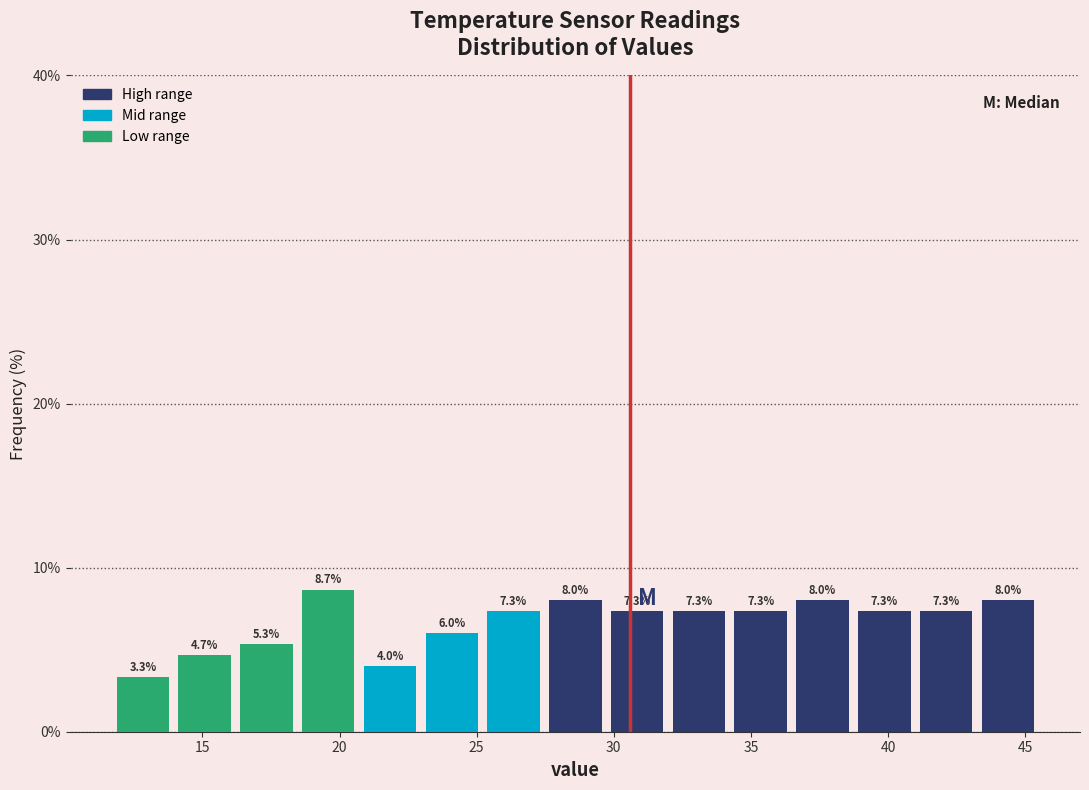

Reading left to right, list every bar in this chart as the range it spans on the x-axis followed by its height. The bar edges are not printed on the chart, so give them approximately, as read against the axis.

11.5 to 14.0: 3.3
14.0 to 16.0: 4.7
16.0 to 18.5: 5.3
18.5 to 20.5: 8.7
20.5 to 23.0: 4.0
23.0 to 25.0: 6.0
25.0 to 27.5: 7.3
27.5 to 29.5: 8.0
29.5 to 32.0: 7.3
32.0 to 34.0: 7.3
34.0 to 36.5: 7.3
36.5 to 38.5: 8.0
38.5 to 41.0: 7.3
41.0 to 43.0: 7.3
43.0 to 45.5: 8.0